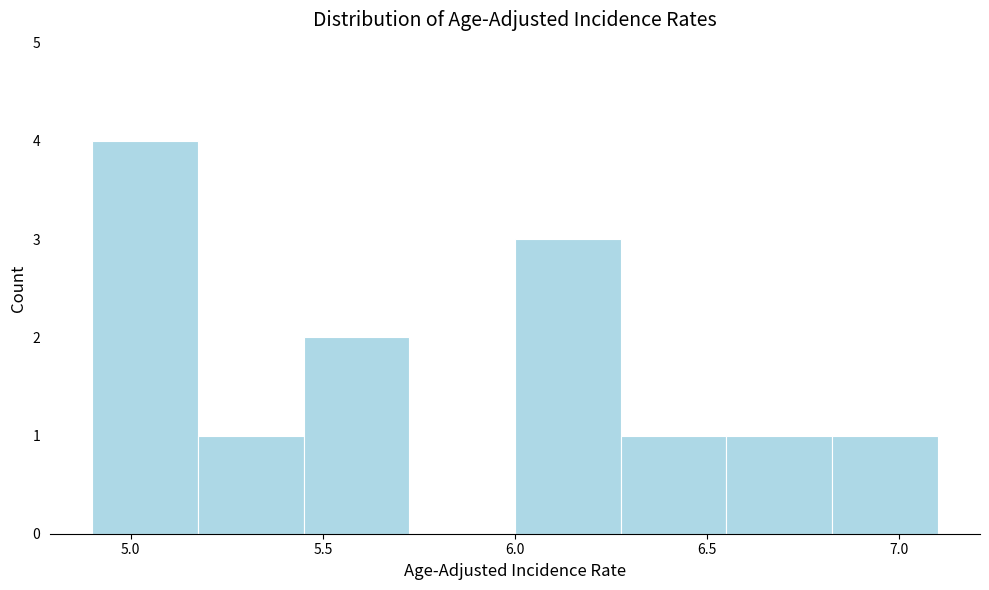

Over which range of the x-axis is the bar tallest?

4.900 to 5.175